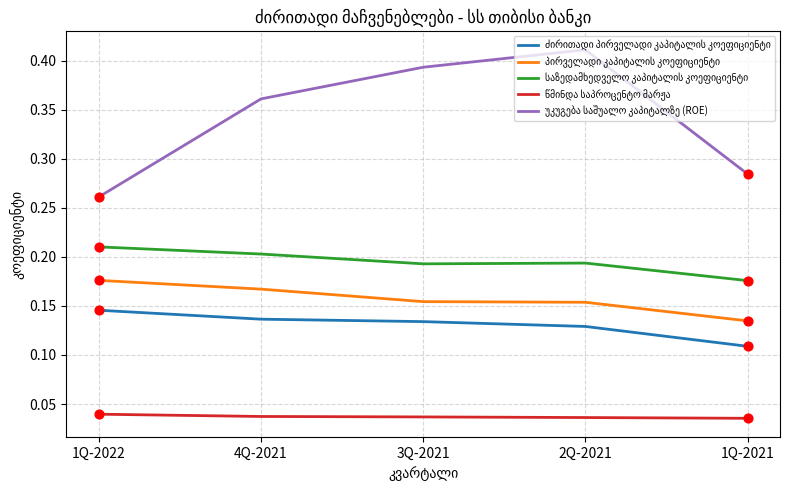

What is the total value across all series at 4Q-2021?

0.9